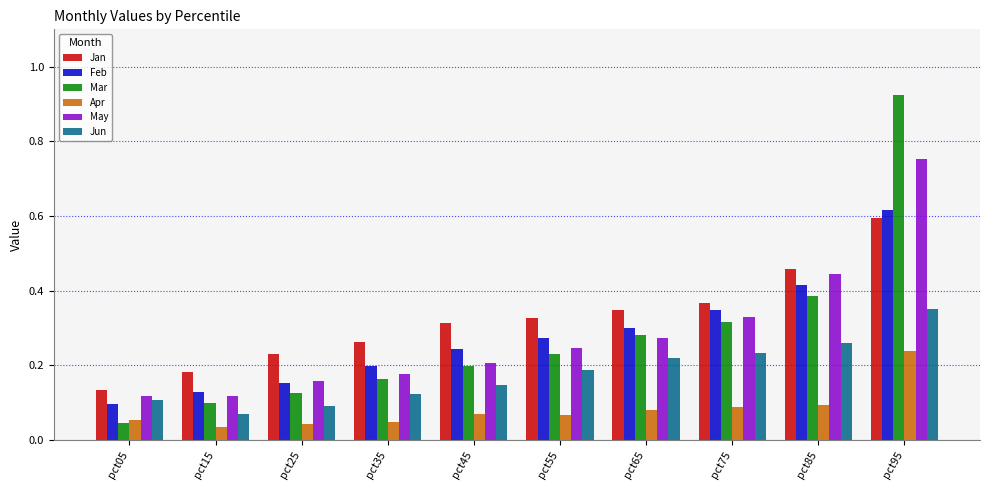

What is the total value across all series at pct95?

3.5